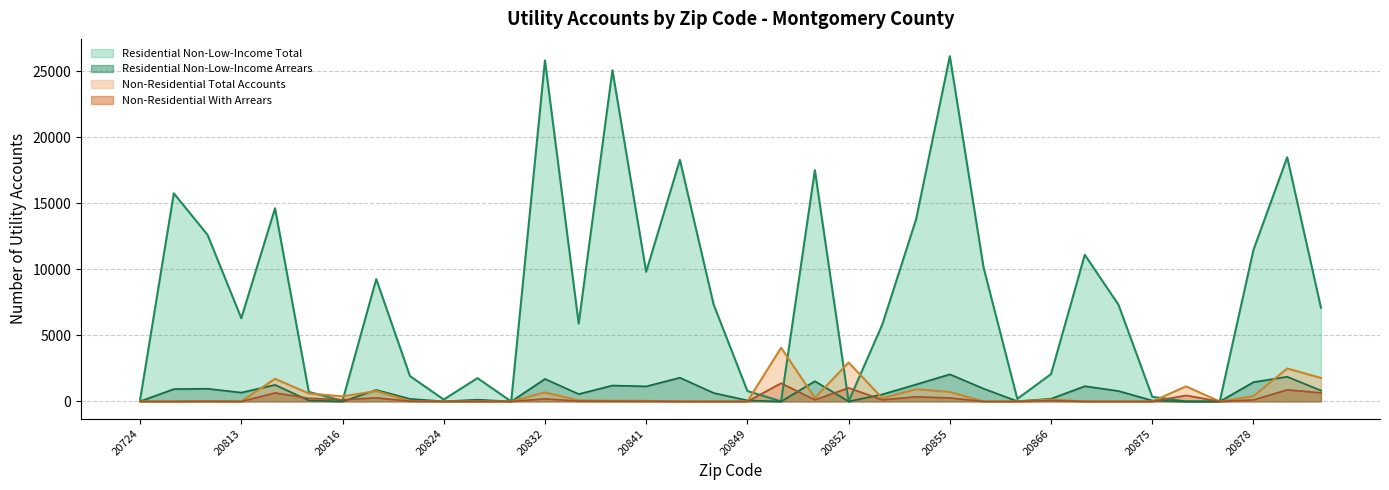

How many data points in Non-Residential With Arrears are less than 21?

18